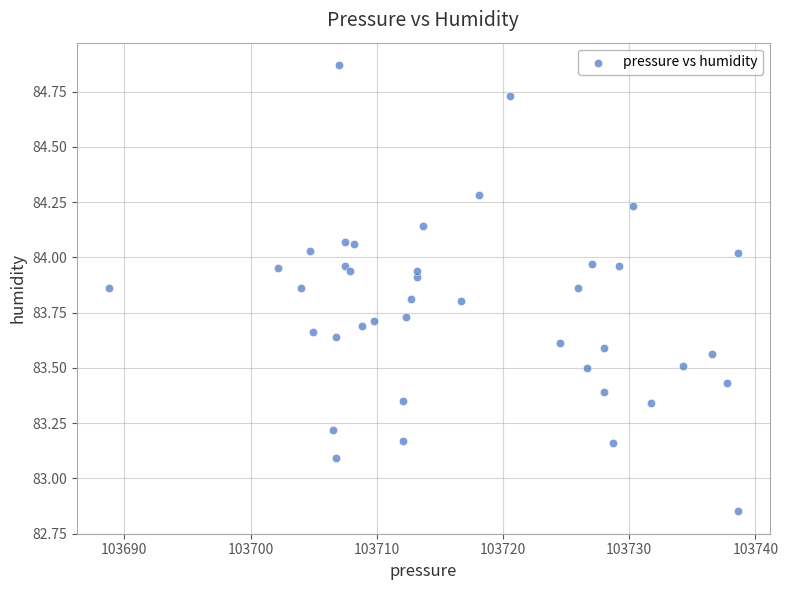

What Y value in the scatter plot is closest to 83?

83.1